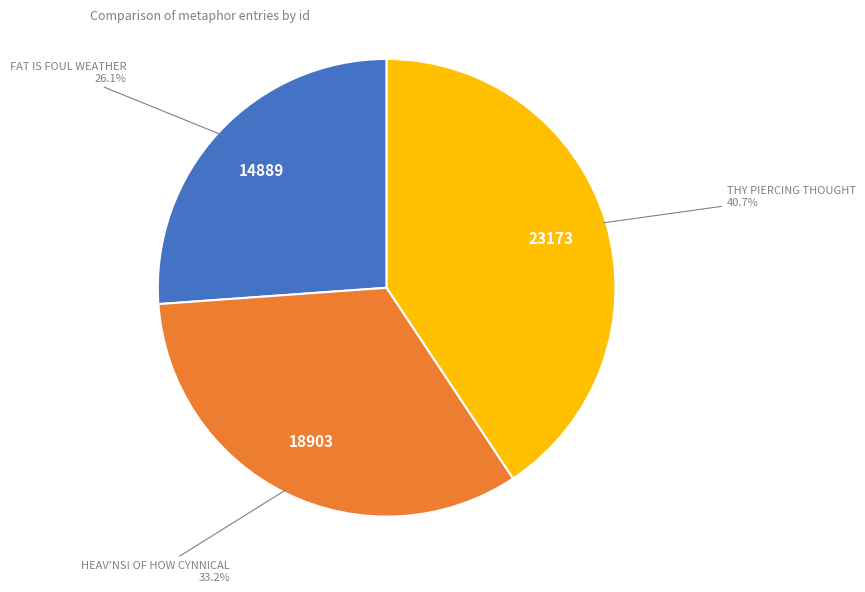

Is there a majority slice in this chart?

No